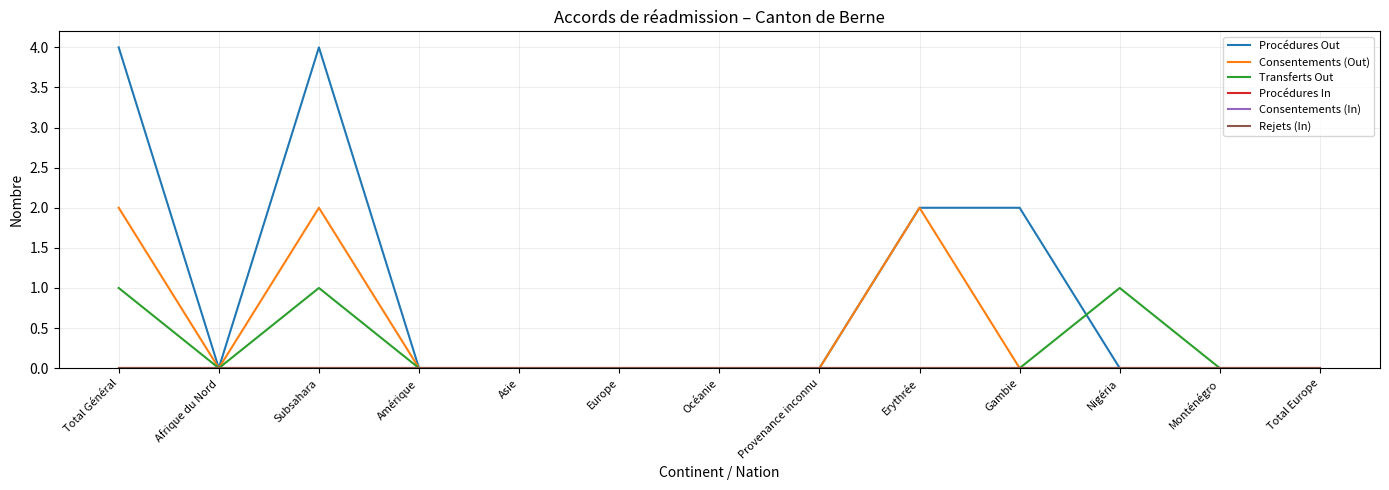

Does the chart display data point markers on the line(s)?

No